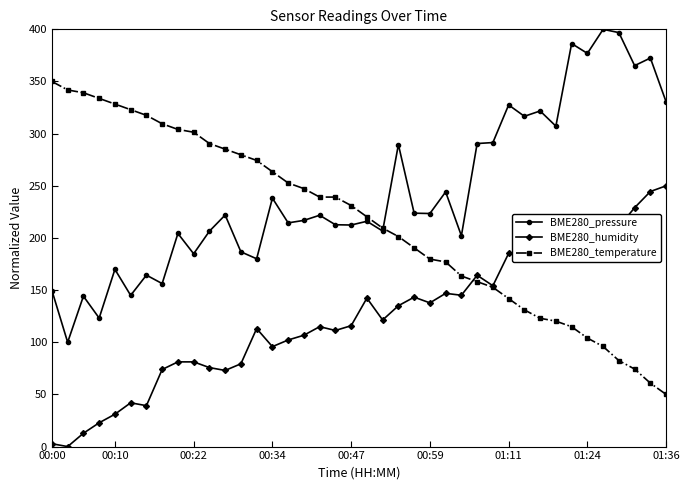

What is the maximum value for BME280_temperature?

350.0